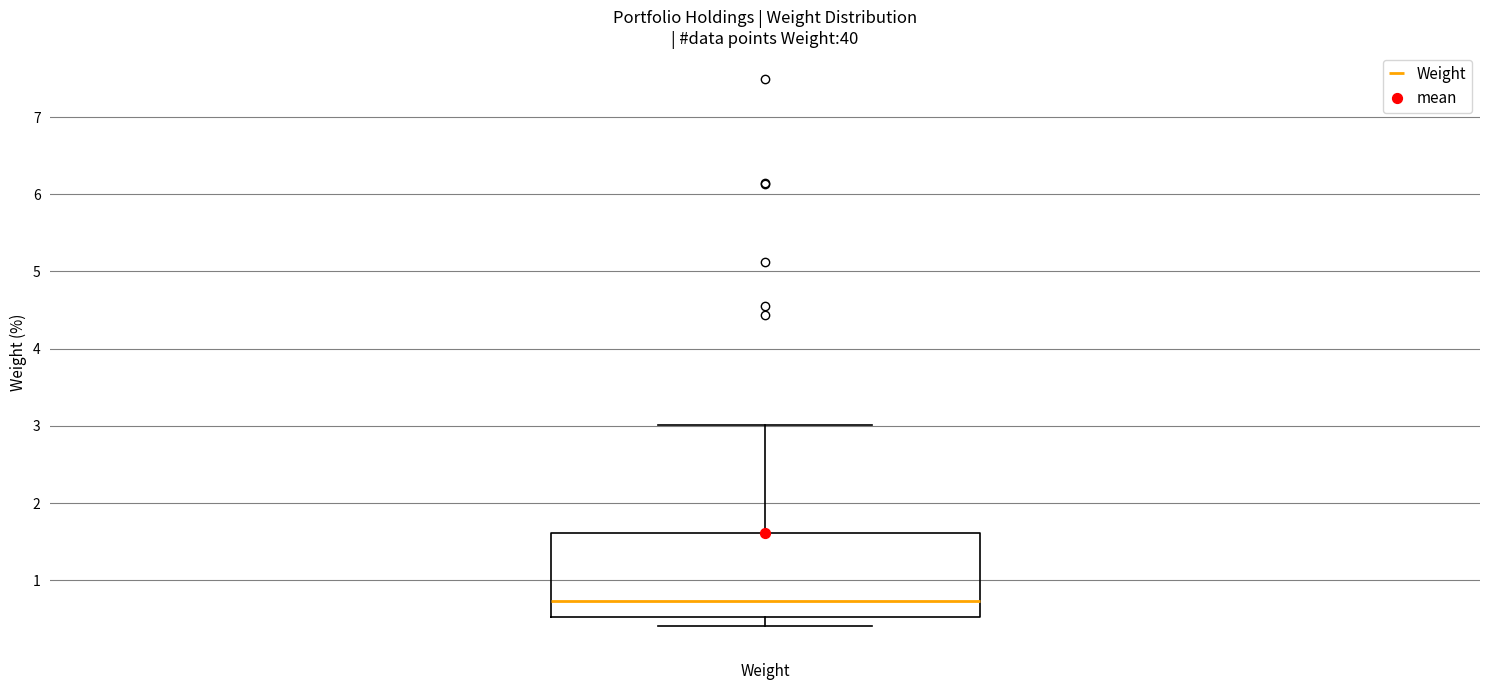

Where is the upper edge of the box for Weight on the y-axis? The values are not printed on the chart, so give them approximately, as read against the axis.

1.6